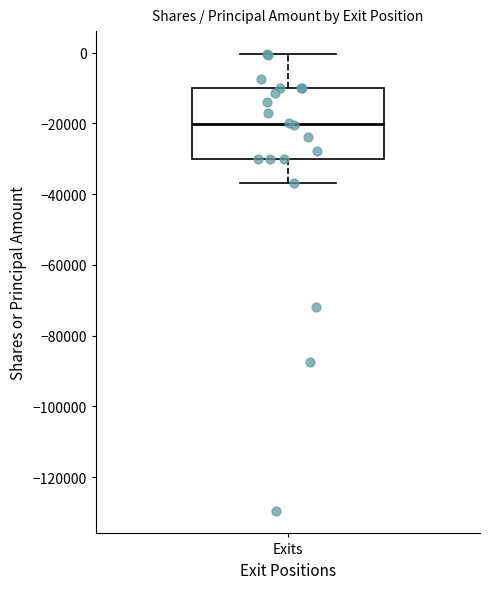

Where is the upper edge of the box for Exits on the y-axis? The values are not printed on the chart, so give them approximately, as read against the axis.

-10000